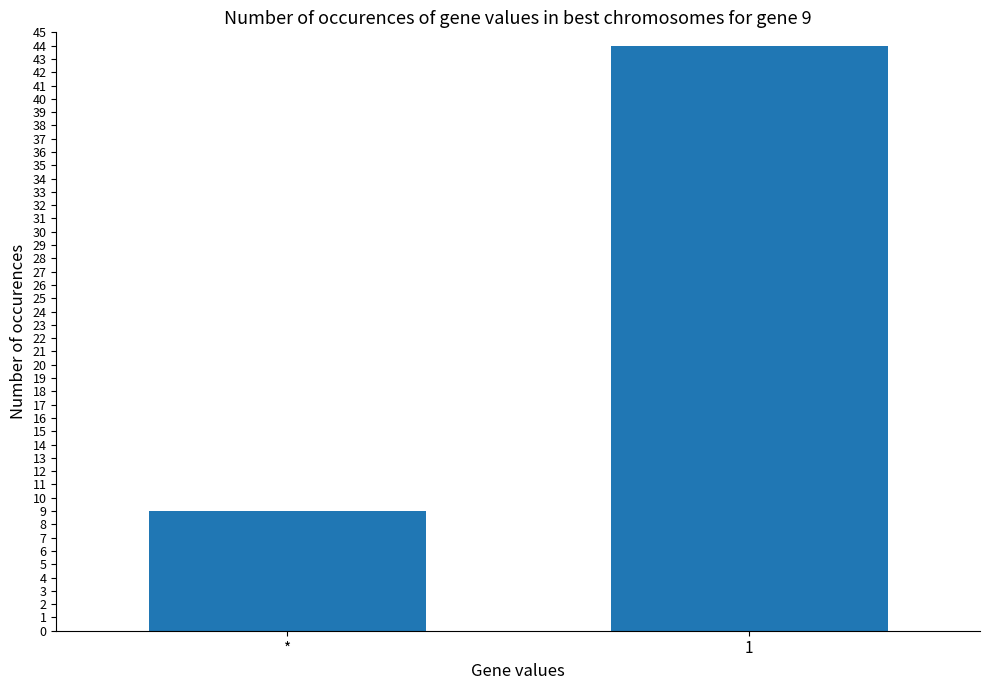

Rank the categories by value from lowest to highest.

*, 1